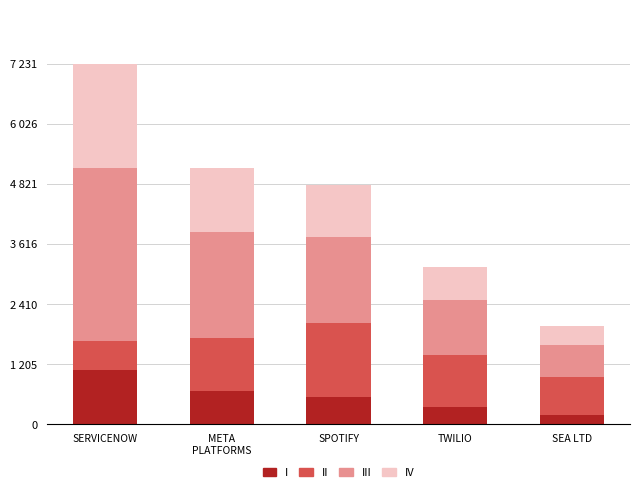

Does the chart contain any negative values?

No